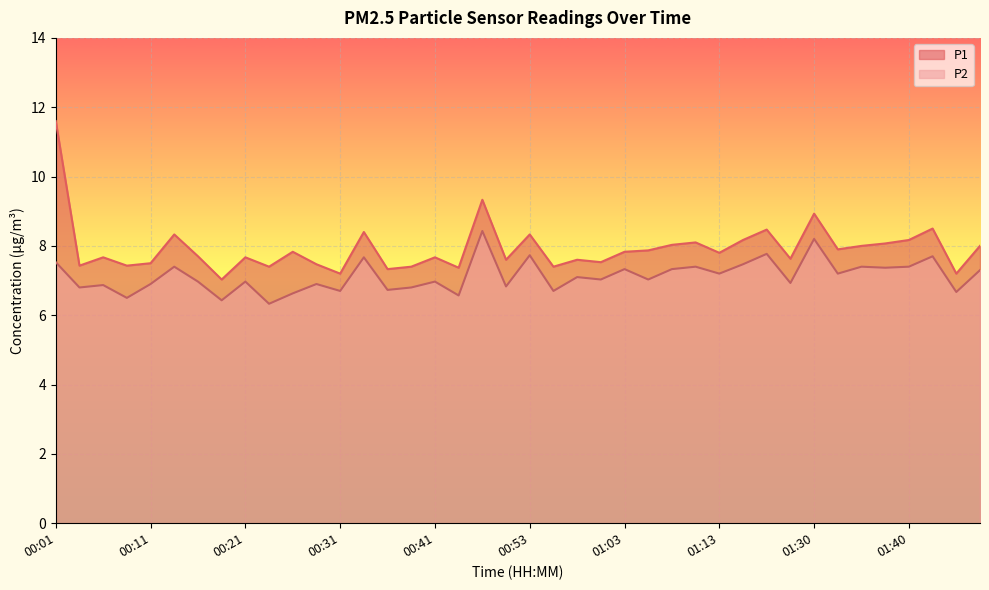

What is the label of the 28th point from the left?

01:11